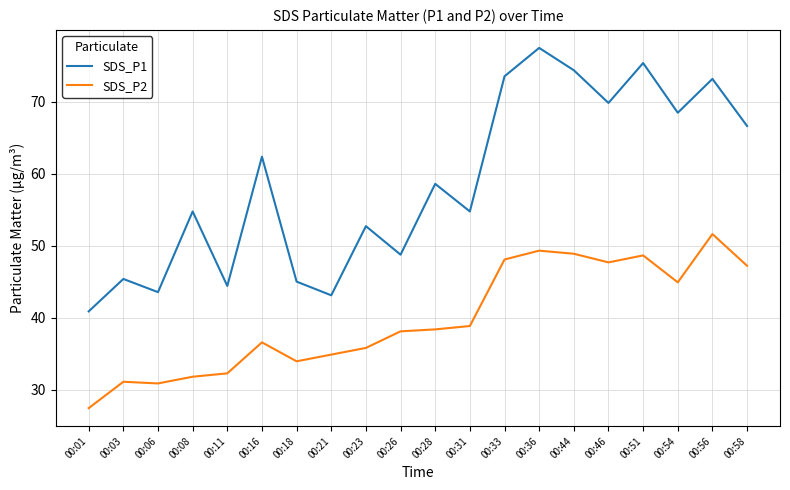

List the series in order of their peak value, lowest first.

SDS_P2, SDS_P1